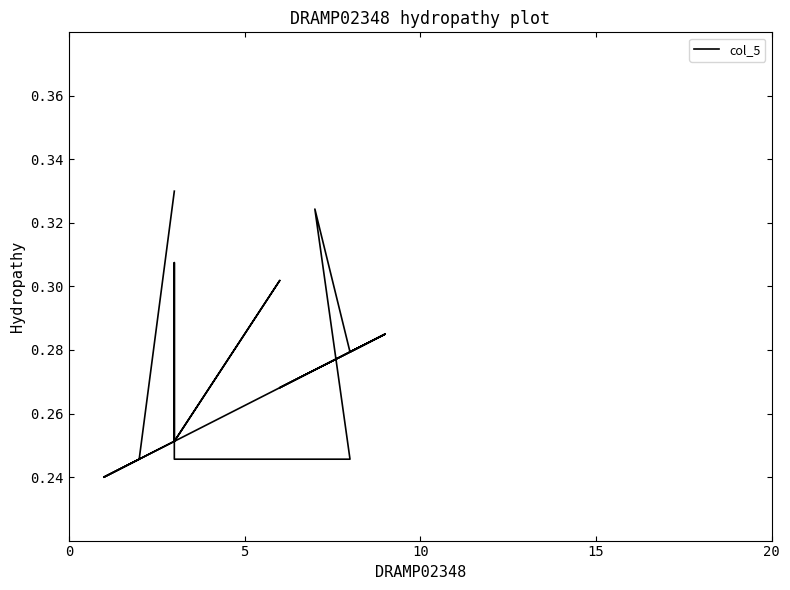

What is the minimum value shown in the chart?

0.2